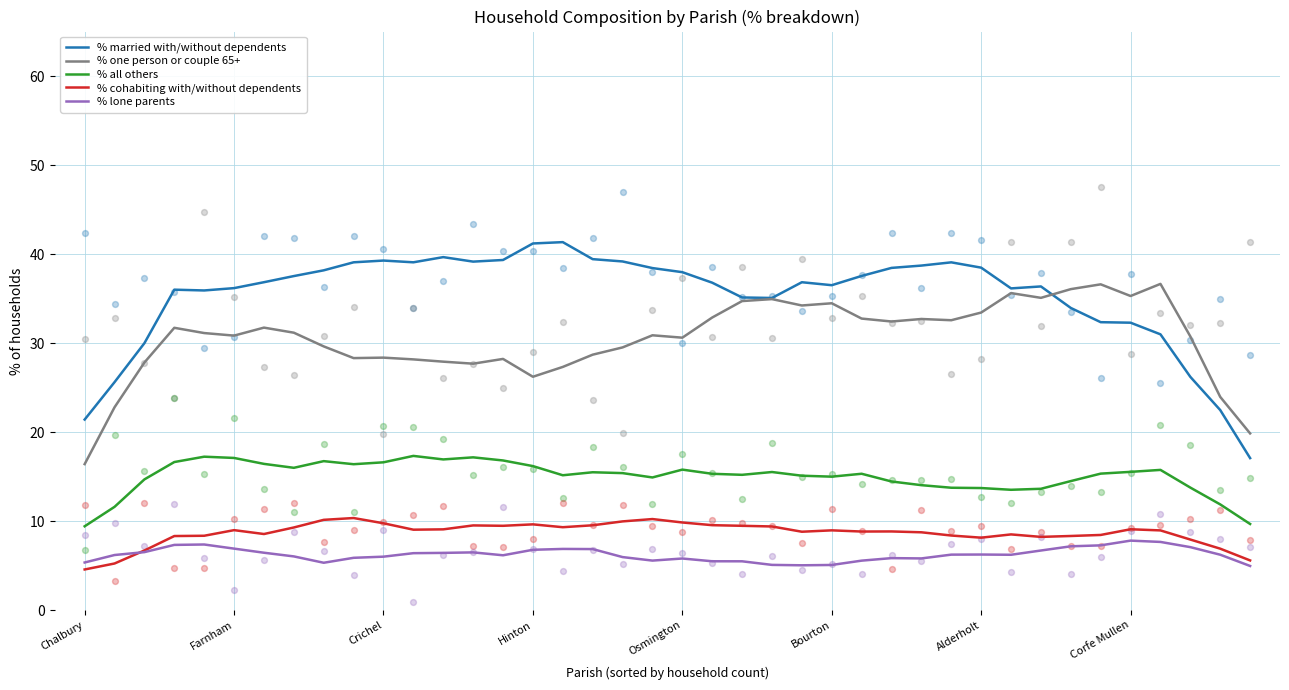

At how many categories does at least one series exceed 29?

36